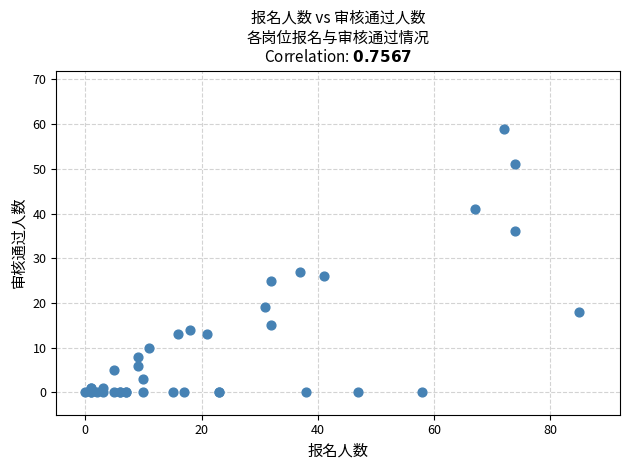

What Y value in the scatter plot is closest to 29?

27